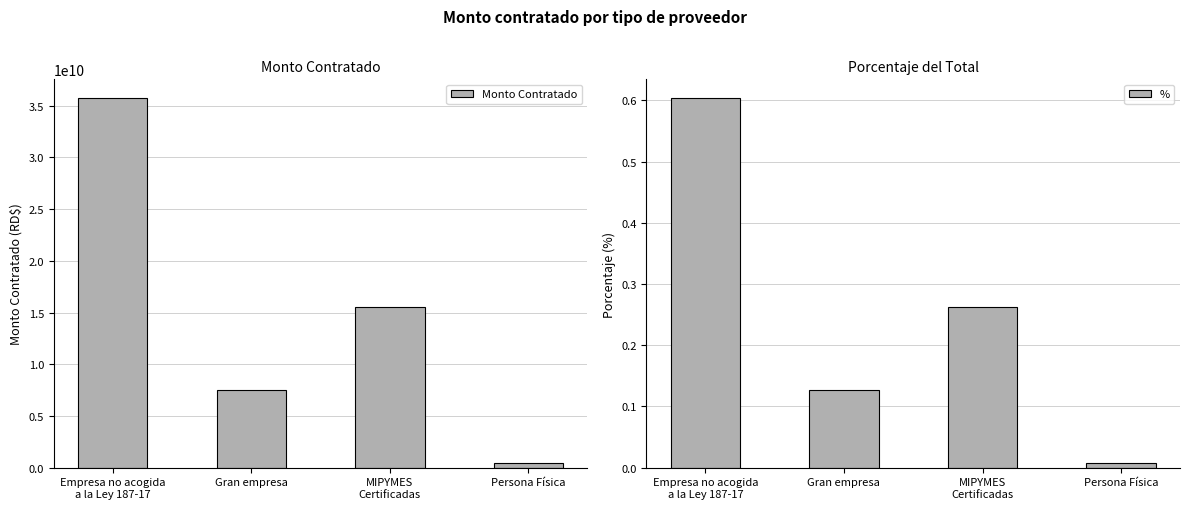

True or false: Monto Contratado has a value of 433848189.2 at Persona Física.

True